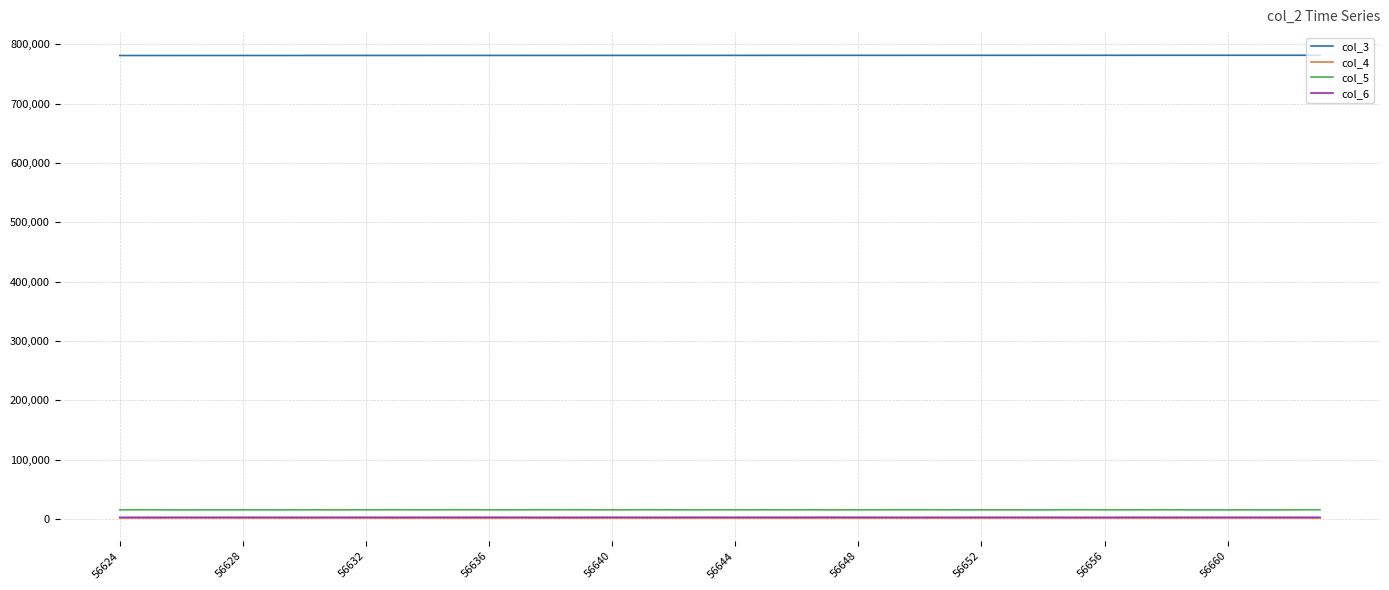

Which series has the largest total across all categories?

col_3